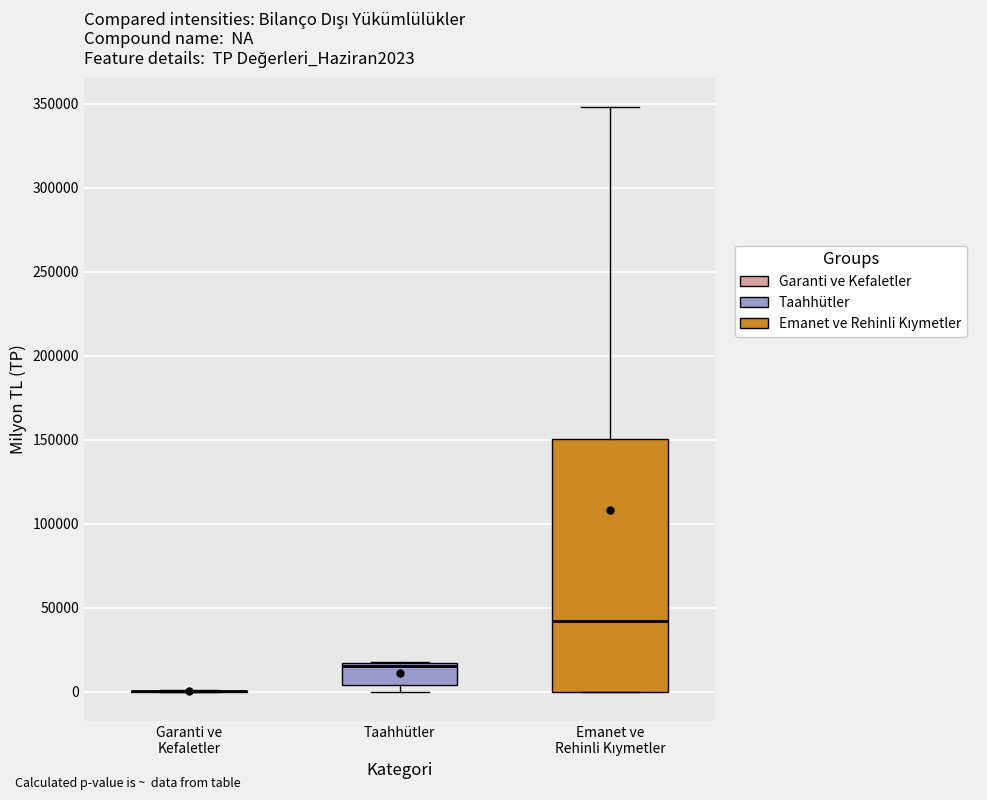

Reading left to right, read every box against the y-axis: the position of its median line, the range the box covers, and the ends of its whiskers. The values are not printed on the chart, so give them approximately, as read against the axis.

Garanti ve Kefaletler: box collapsed to a line at 0, whiskers 0 to 0
Taahhütler: median 15000 (drawn on the box's upper edge), box 5000 to 15000, whiskers 0 to 20000
Emanet ve Rehinli Kıymetler: median 40000, box 0 to 150000, whiskers 0 to 350000